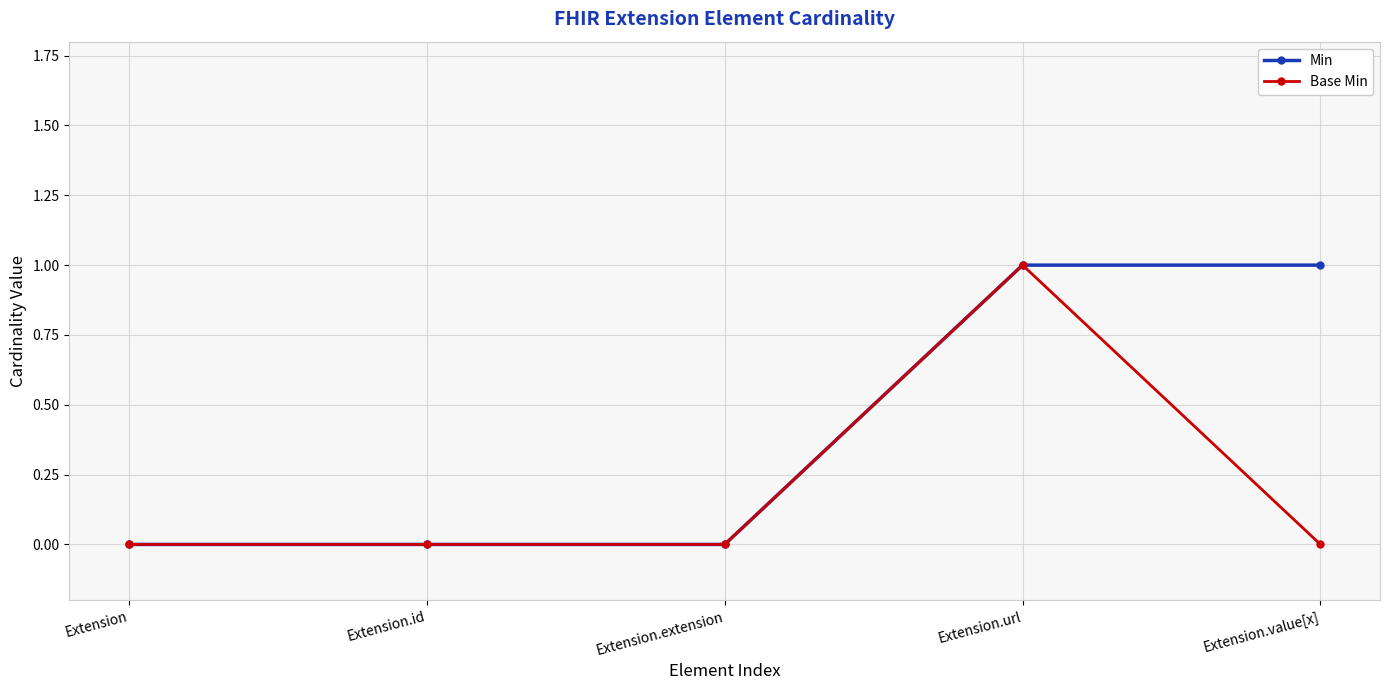

Is this an area chart (filled region under the line)?

No